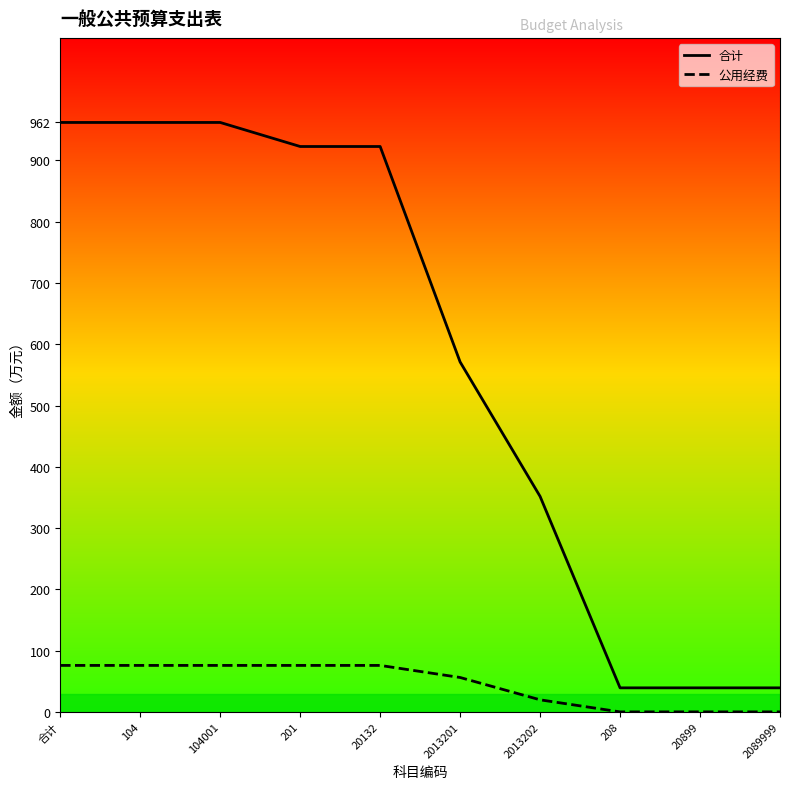

What is the total value across all series at 208?

39.2